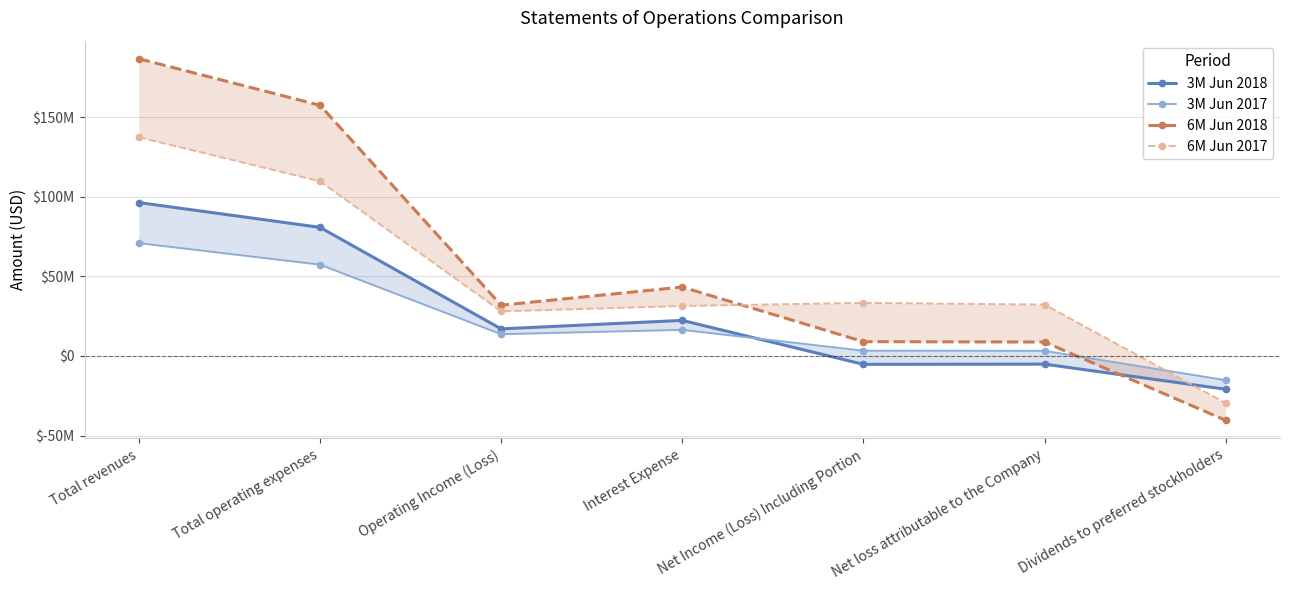

Where do 3M Jun 2017 and 6M Jun 2018 first cross each other?

Net loss attributable to the Company and Dividends to preferred stockholders